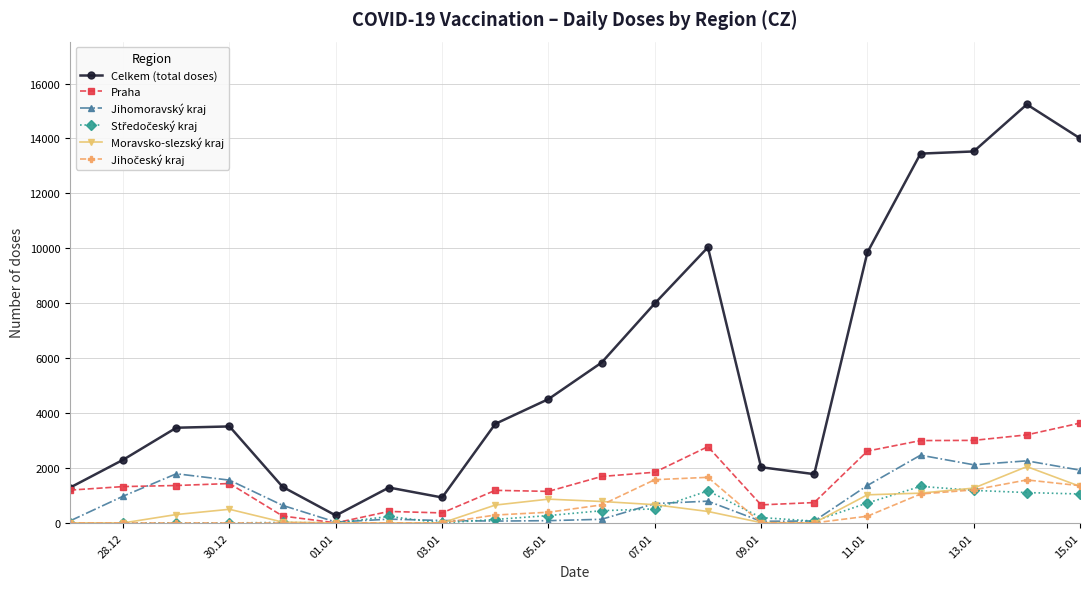

Which series has the widest spread of values?

Celkem (total doses)